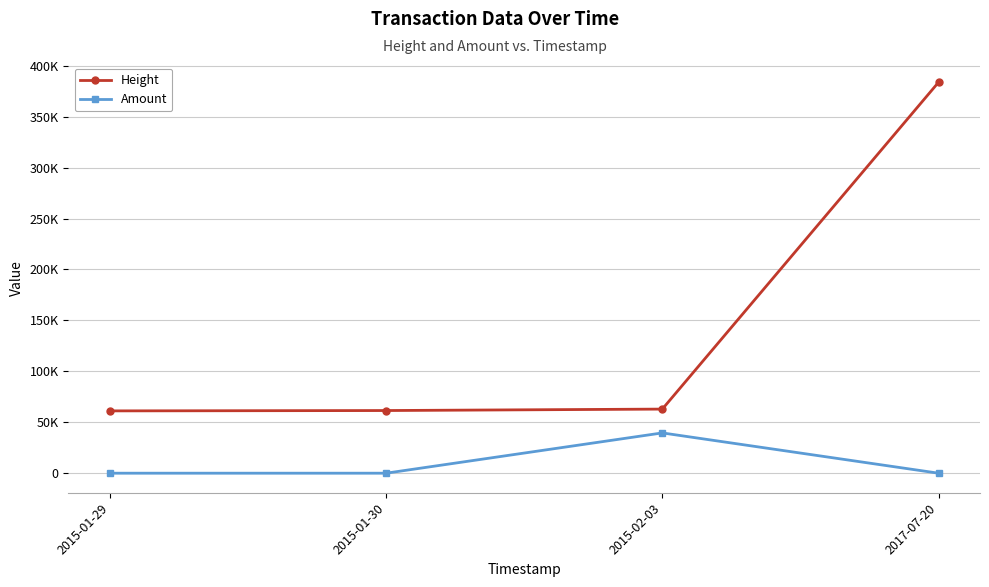

List the series in order of their overall mean, highest first.

Height, Amount